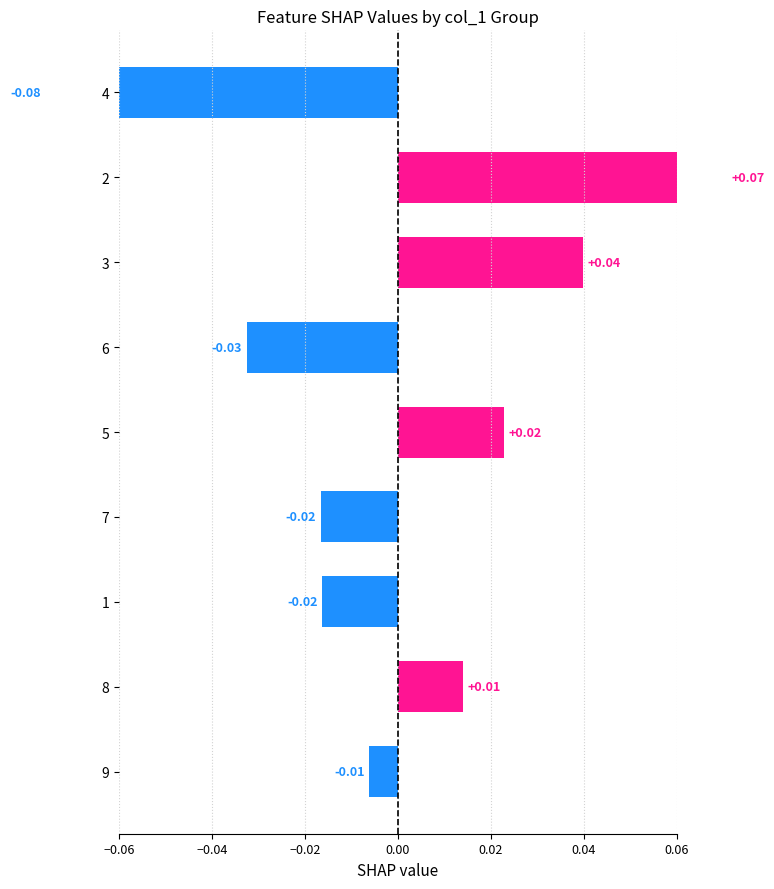

The chart shows a value of 0.0 at 8. True or false?

True